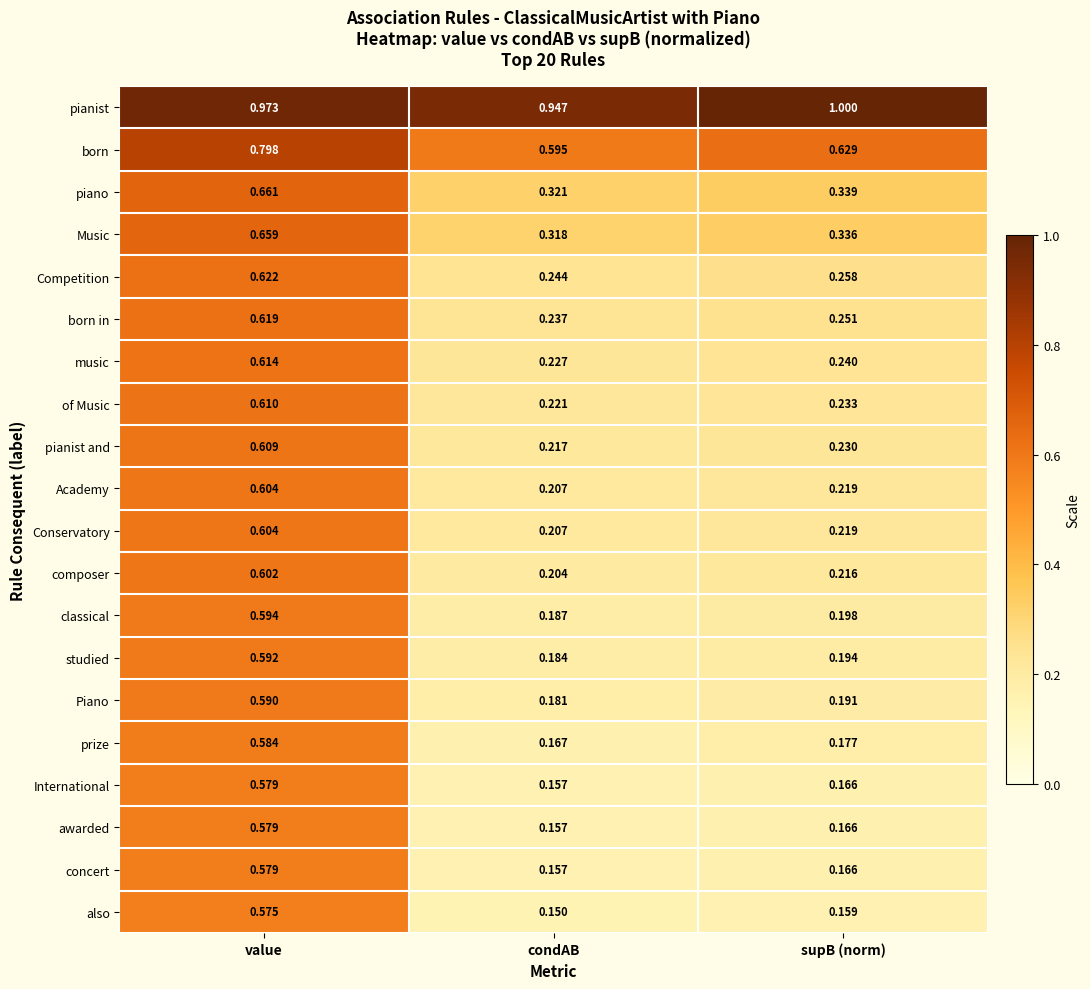

Count the number of data series in this chart.

20